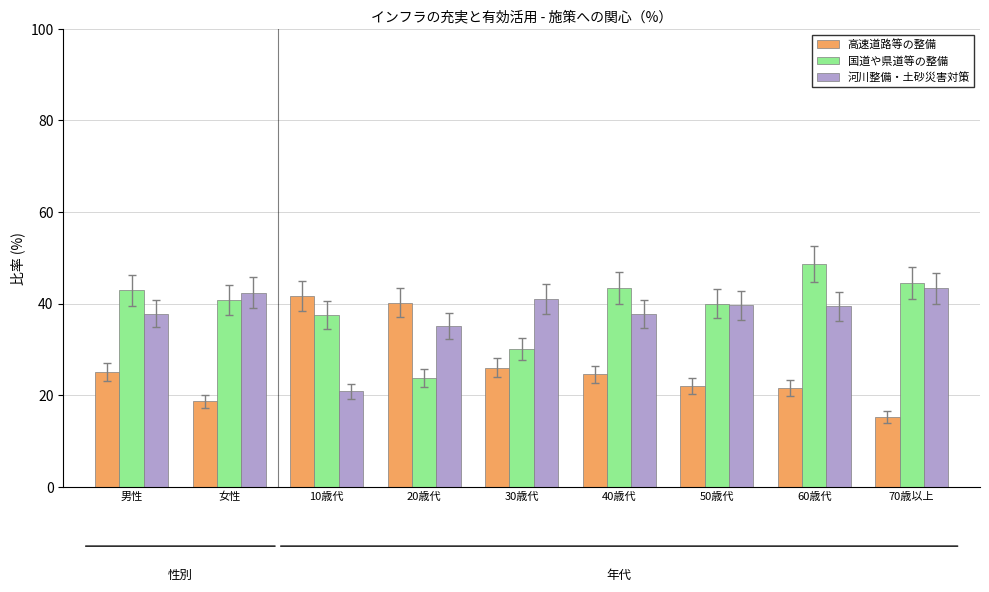

The 河川整備・土砂災害対策 series shows 10.8 at 女性. True or false?

False